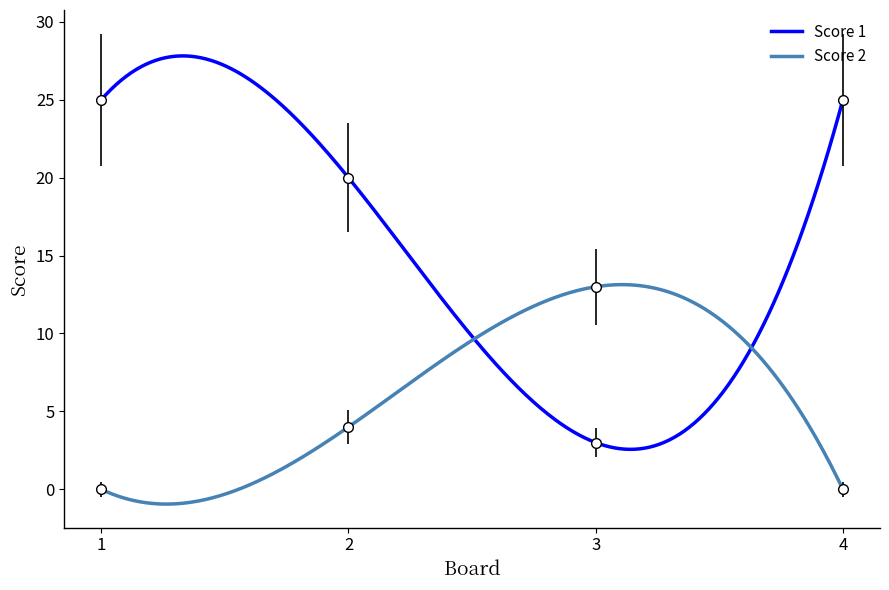

List the series in order of their peak value, highest first.

Score 1, Score 2